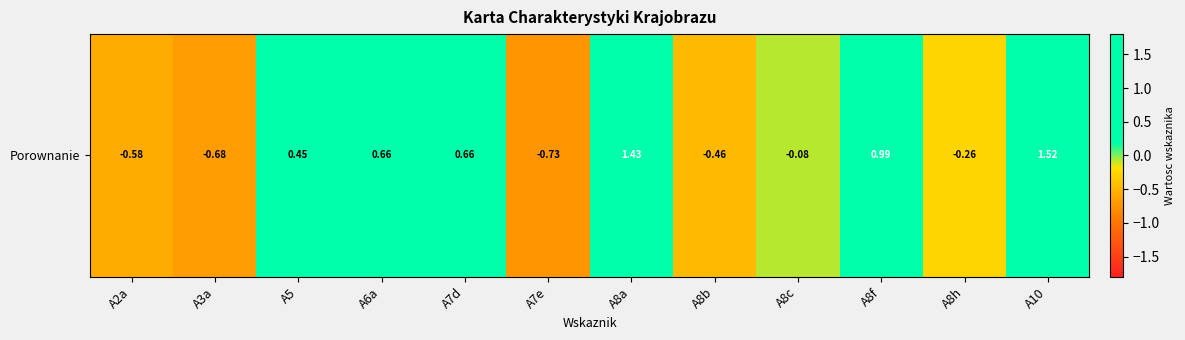

What is the greatest value displayed?

1.5